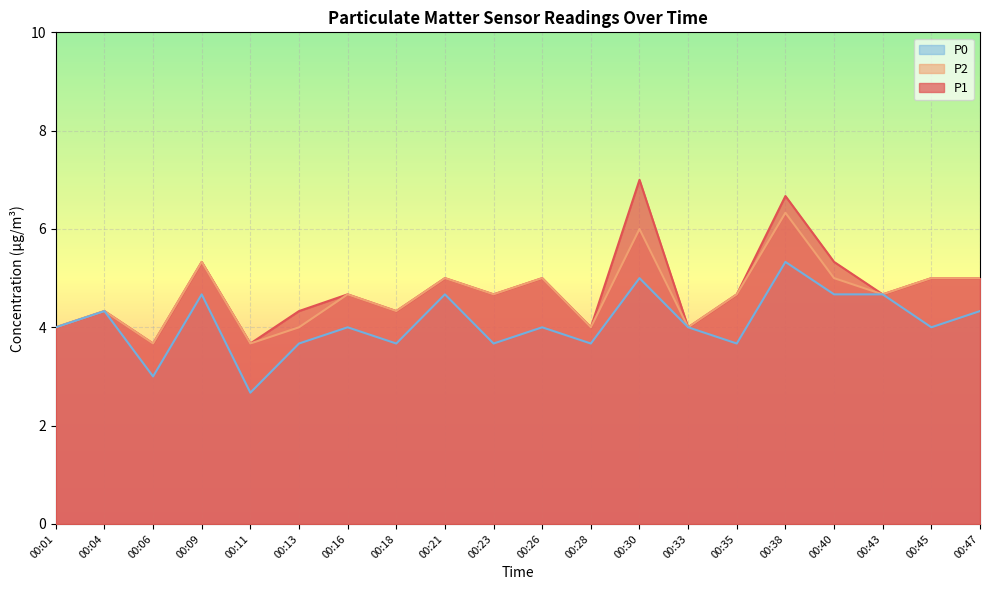

How many data points in P1 are less than 4?

2